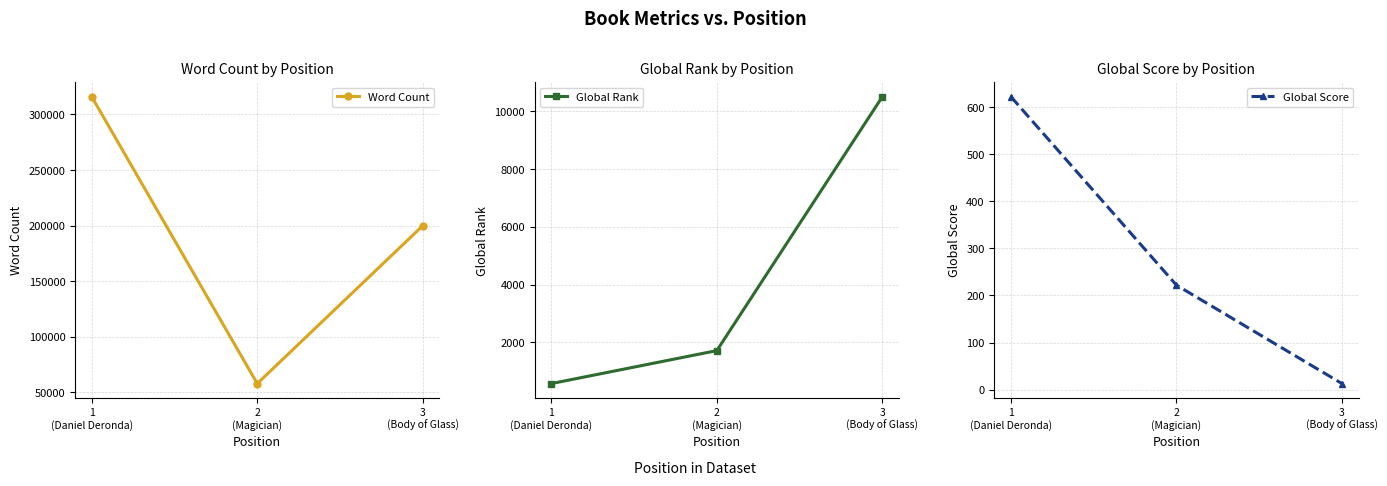

What is the total value across all series at 1
(Daniel Deronda)?

317195